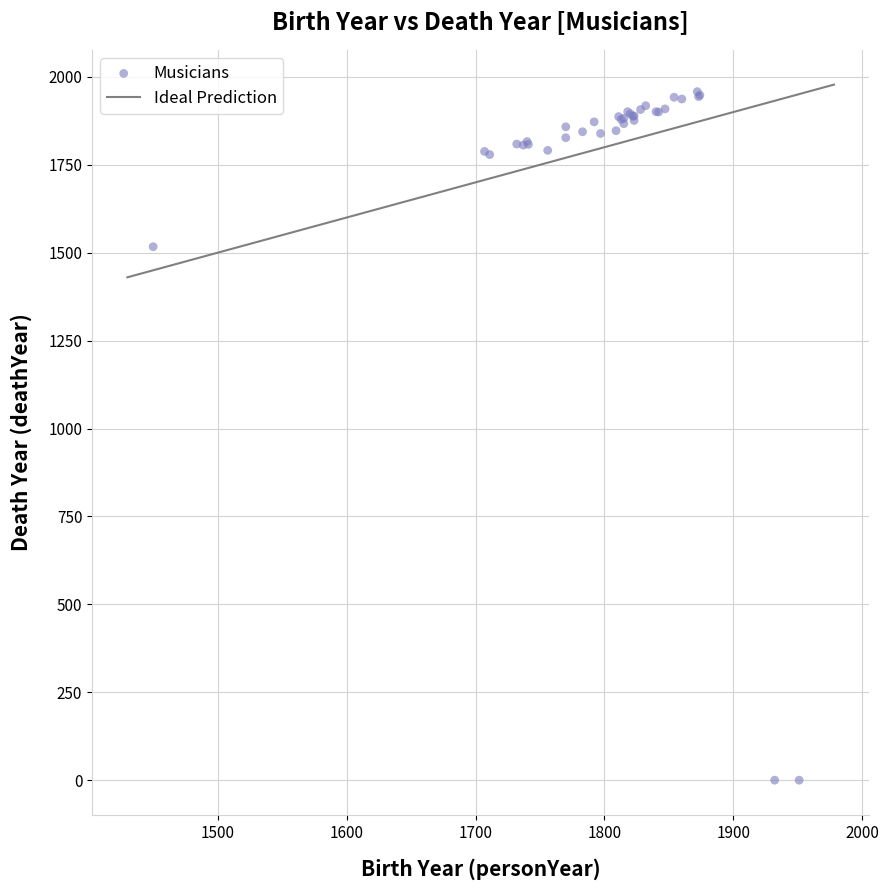

What Y value in the scatter plot is closest to 979?

1517